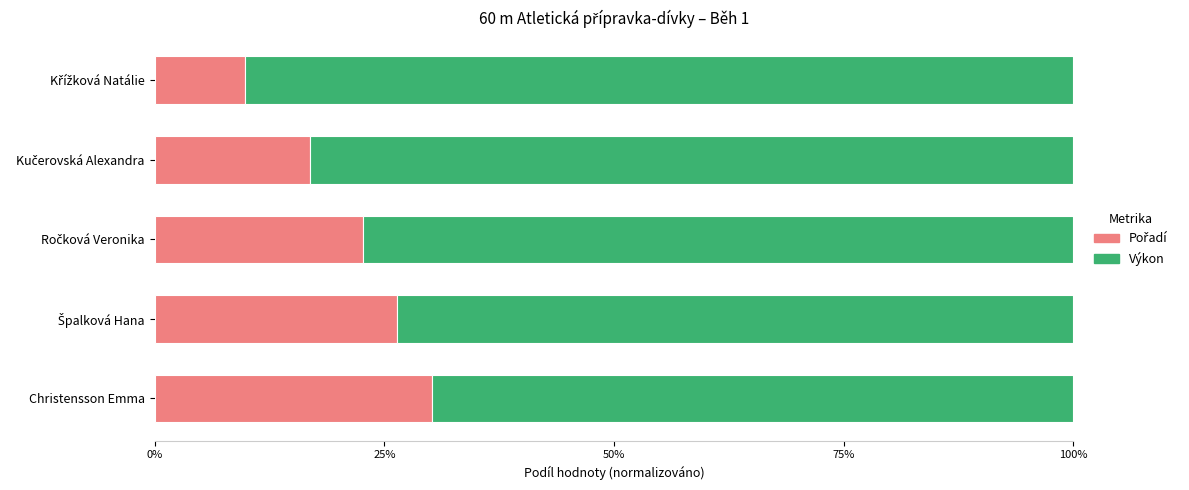

What is the total value across all series at Christensson Emma?

100.0